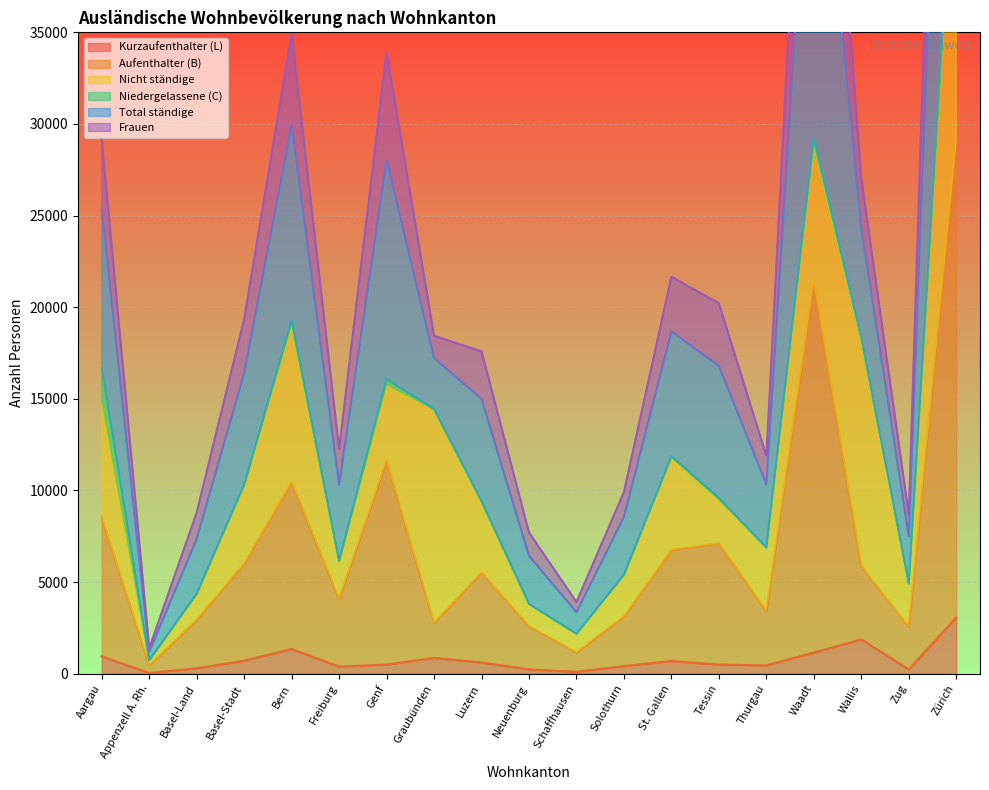

What is the difference between the highest and lowest values at Waadt?

60241